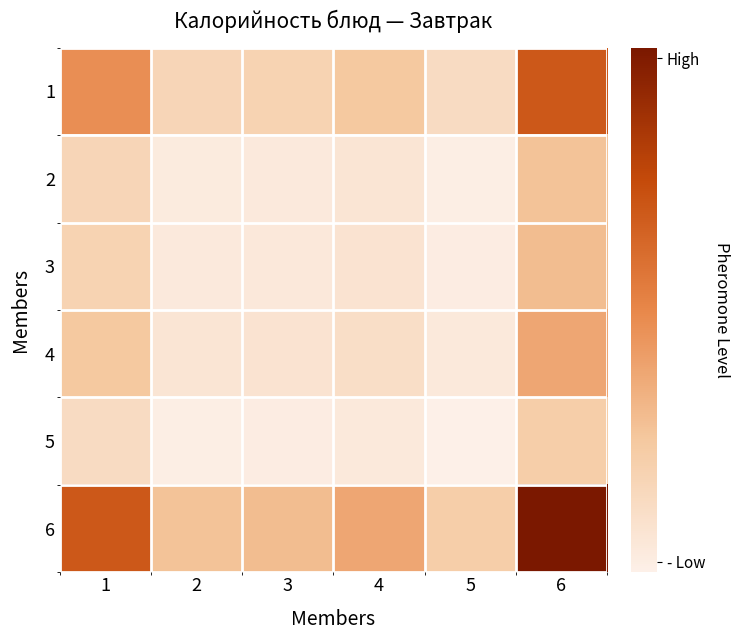

Which series changed the most between 2 and 4?

6